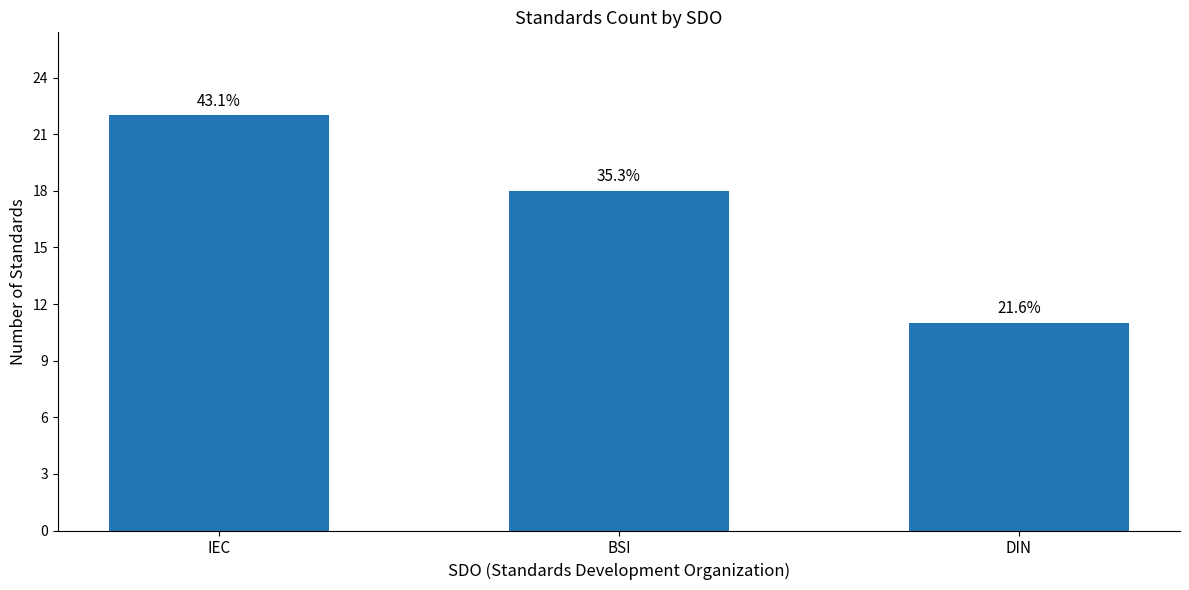

How many values are between 11 and 22?

3